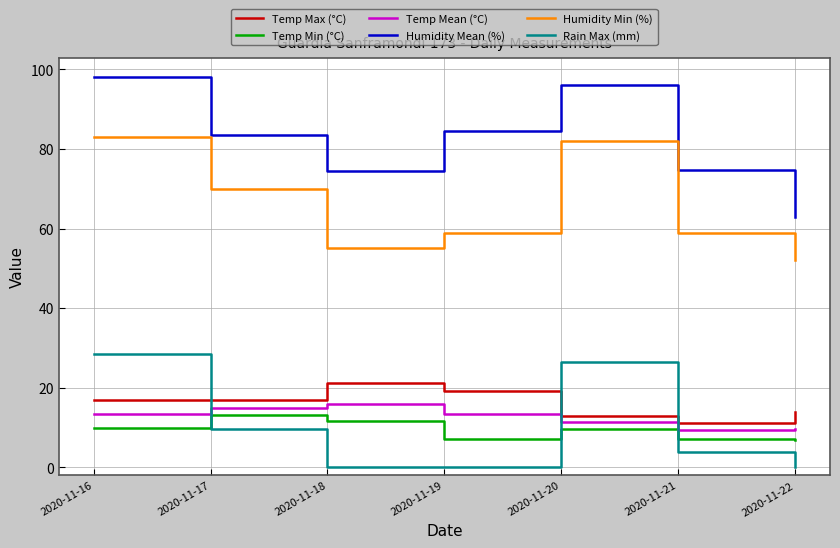

The Humidity Min (%) series shows 95.0 at 2020-11-17. True or false?

False